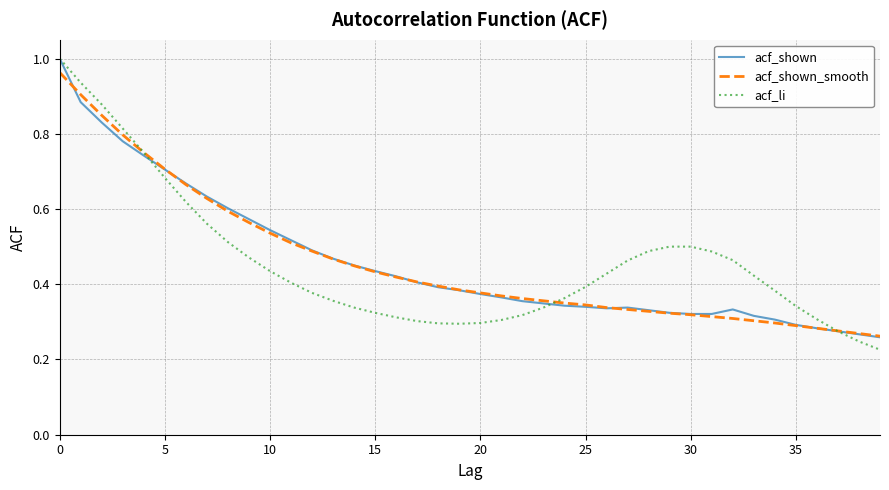

Which series has the widest spread of values?

acf_li